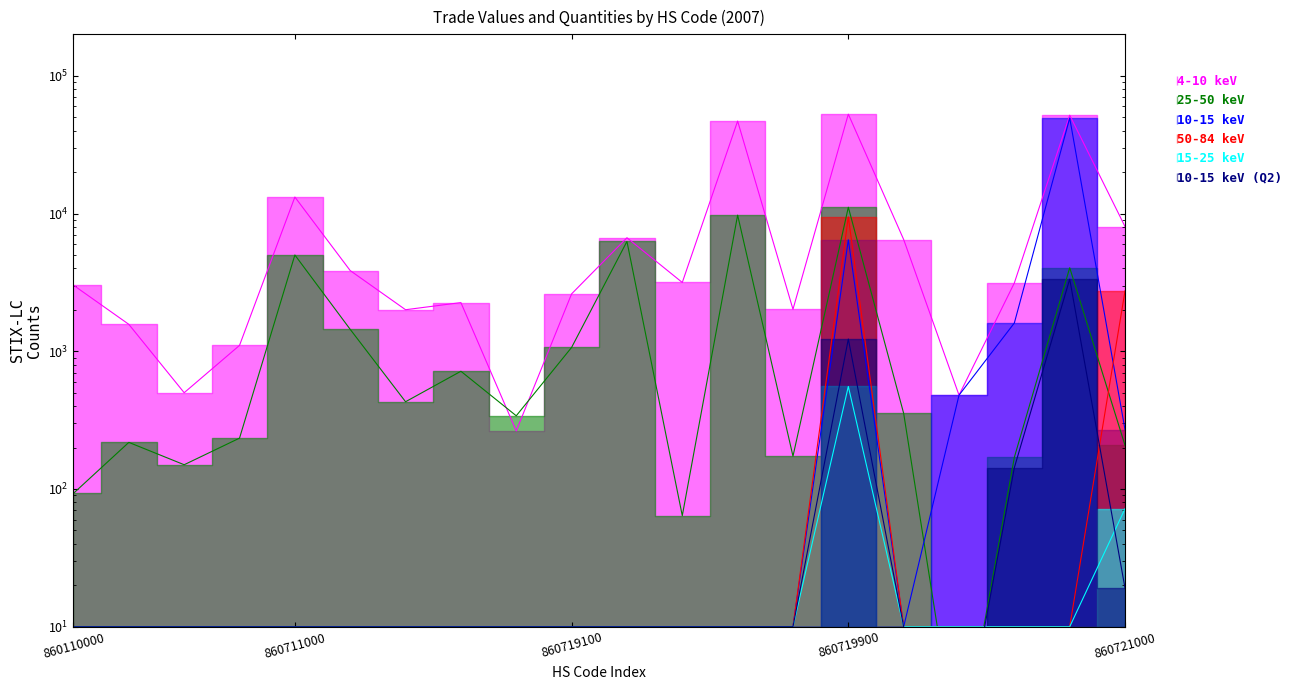

True or false: Value-Year and Quantity2-Dec intersect in this chart.

False